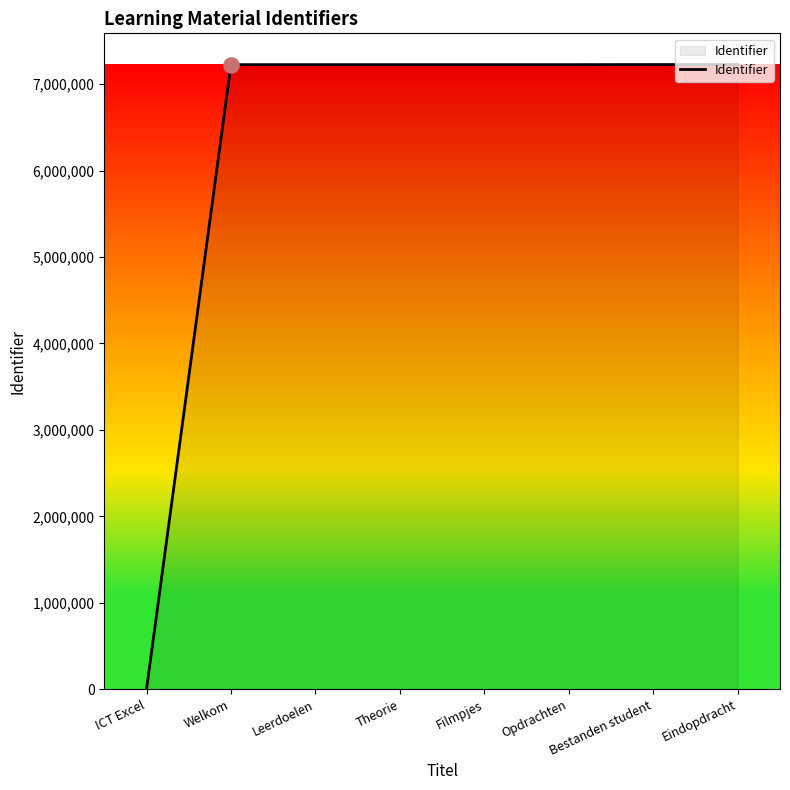

What is the change in value from Theorie to Eindopdracht?

+508